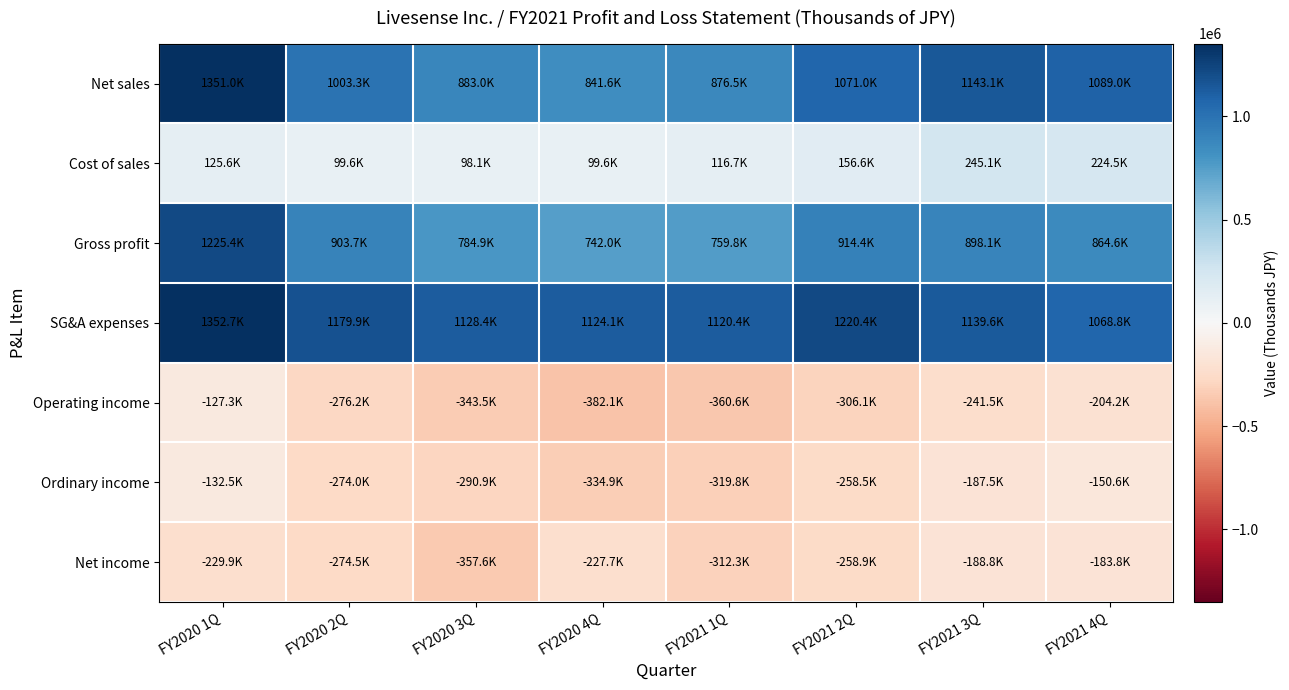

Reading left to right, transcribe all the data shown in this chart.

Net sales: FY2020 1Q=1350989	FY2020 2Q=1003339	FY2020 3Q=883020	FY2020 4Q=841561	FY2021 1Q=876454	FY2021 2Q=1070982	FY2021 3Q=1143149	FY2021 4Q=1089026
Cost of sales: FY2020 1Q=125620	FY2020 2Q=99620	FY2020 3Q=98135	FY2020 4Q=99576	FY2021 1Q=116682	FY2021 2Q=156631	FY2021 3Q=245081	FY2021 4Q=224458
Gross profit: FY2020 1Q=1225369	FY2020 2Q=903718	FY2020 3Q=784885	FY2020 4Q=741984	FY2021 1Q=759771	FY2021 2Q=914351	FY2021 3Q=898067	FY2021 4Q=864568
SG&A expenses: FY2020 1Q=1352657	FY2020 2Q=1179907	FY2020 3Q=1128380	FY2020 4Q=1124109	FY2021 1Q=1120365	FY2021 2Q=1220401	FY2021 3Q=1139604	FY2021 4Q=1068773
Operating income: FY2020 1Q=-127287	FY2020 2Q=-276188	FY2020 3Q=-343495	FY2020 4Q=-382124	FY2021 1Q=-360593	FY2021 2Q=-306050	FY2021 3Q=-241536	FY2021 4Q=-204204
Ordinary income: FY2020 1Q=-132510	FY2020 2Q=-274032	FY2020 3Q=-290901	FY2020 4Q=-334901	FY2021 1Q=-319840	FY2021 2Q=-258512	FY2021 3Q=-187480	FY2021 4Q=-150550
Net income: FY2020 1Q=-229896	FY2020 2Q=-274461	FY2020 3Q=-357631	FY2020 4Q=-227712	FY2021 1Q=-312329	FY2021 2Q=-258926	FY2021 3Q=-188842	FY2021 4Q=-183845